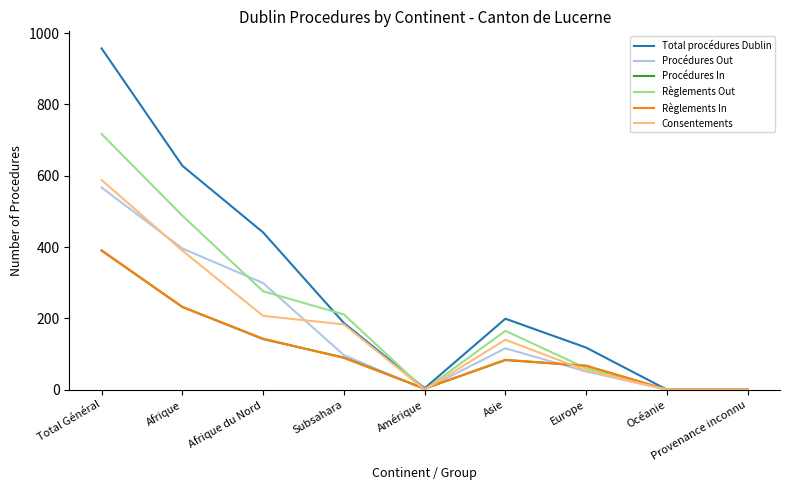

Which category has the highest value in the Procédures Out series?

Total Général